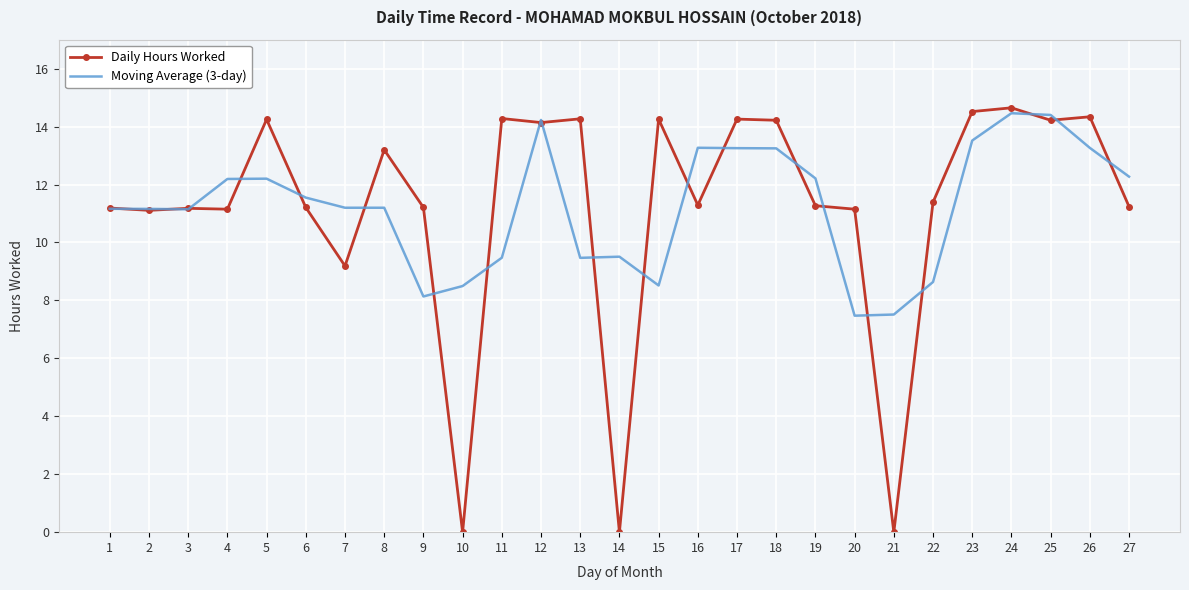

What is the total value across all series at 1?

22.4